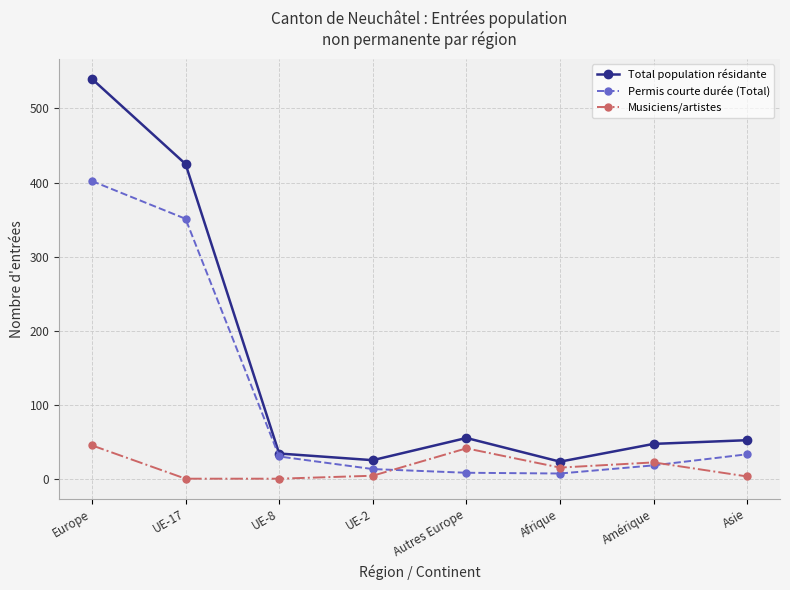

Which series changed the most between UE-17 and Asie?

Total population résidante